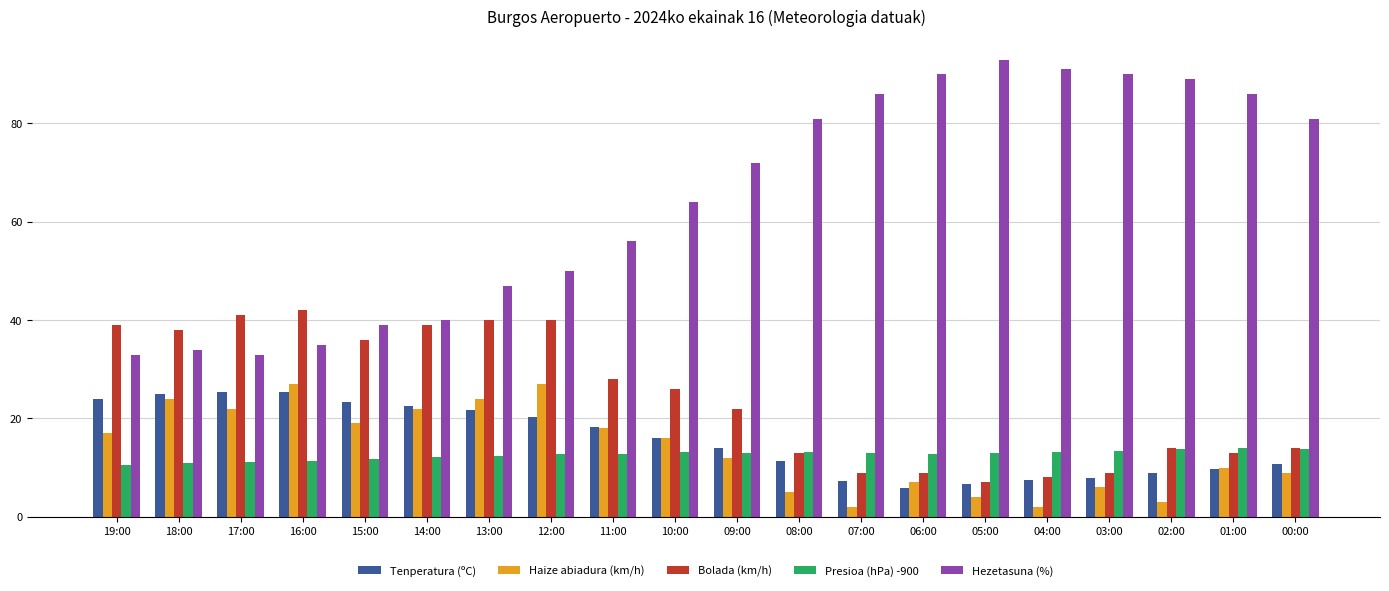

What is the difference between the second highest and minimum values in the Hezetasuna (%) series?

58.0